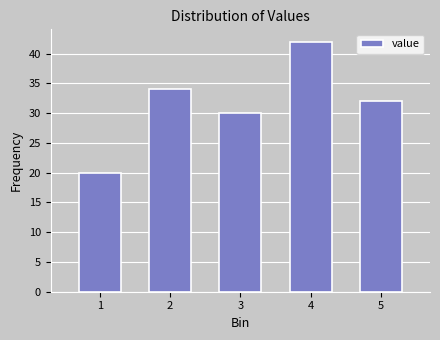

Reading left to right, extract all data points from this chart.

1=20	2=34	3=30	4=42	5=32